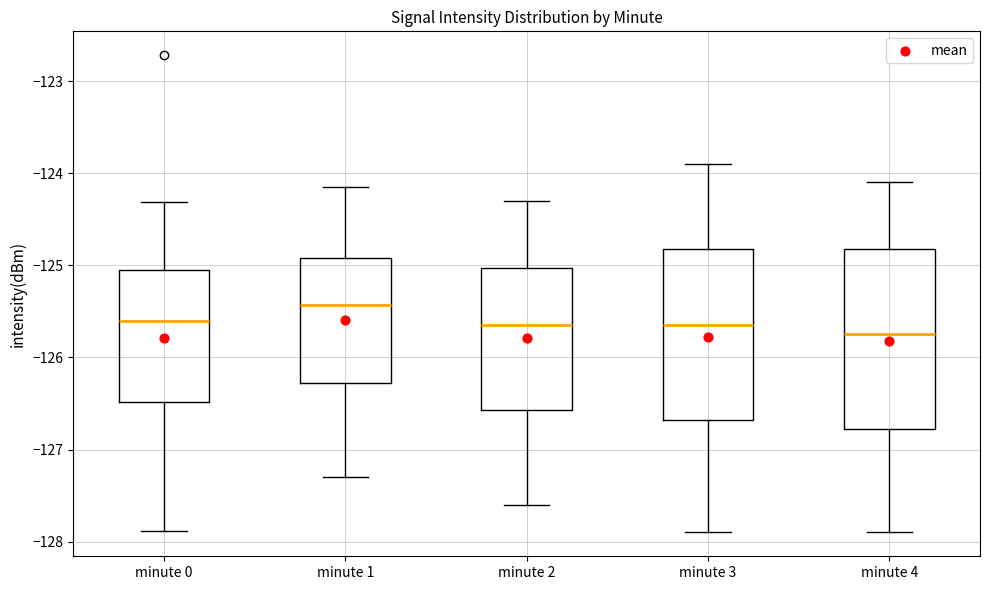

Comparing the boxes themselves (not the whiskers), which one is the tallest?

minute 4